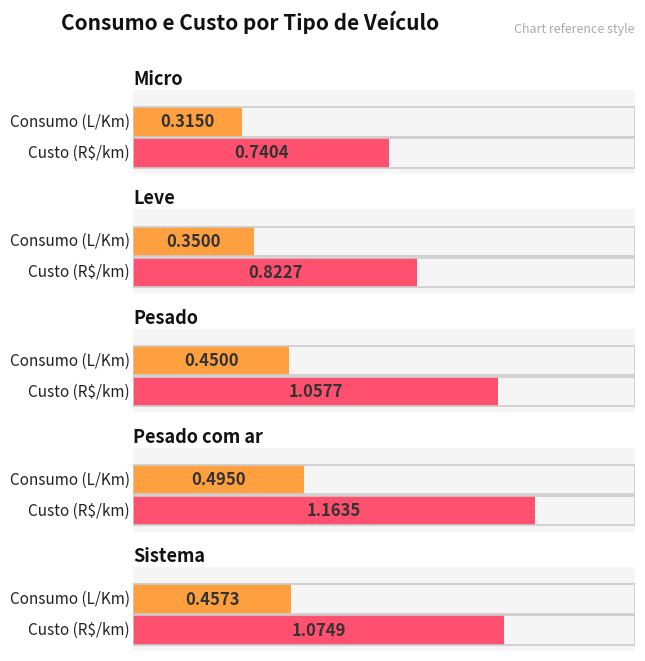

At Micro, list the series in order from smallest to largest.

Consumo (L/Km), Custo (R$/km)